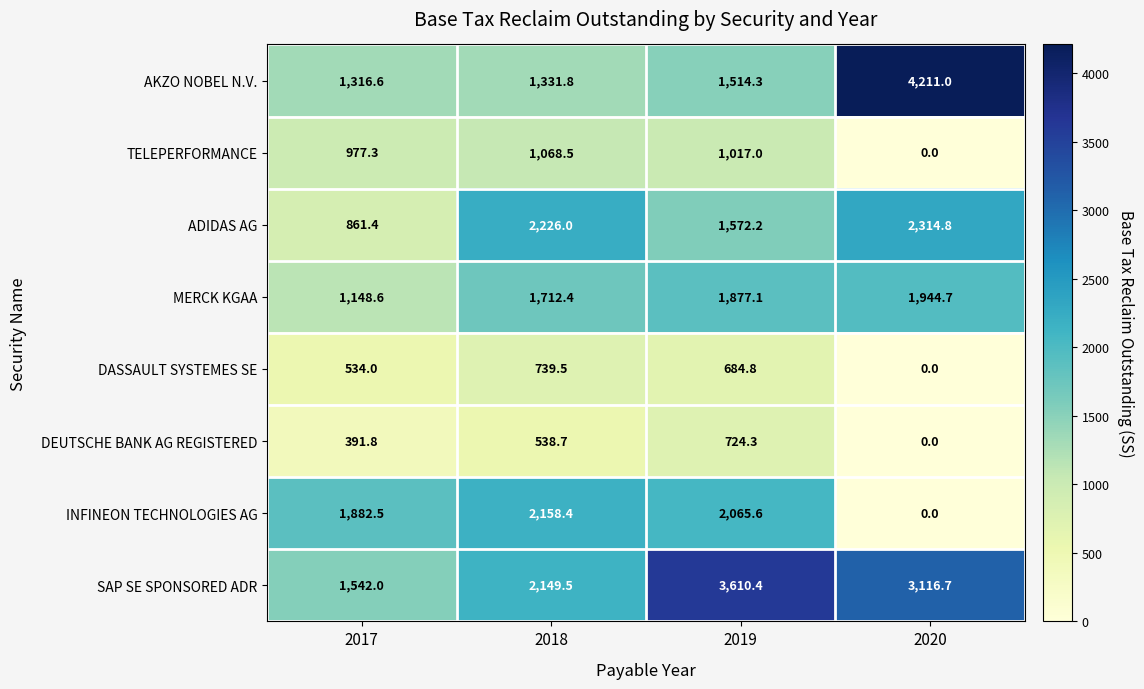

Is it true that SAP SE SPONSORED ADR equals 3116.7 at 2020?

True